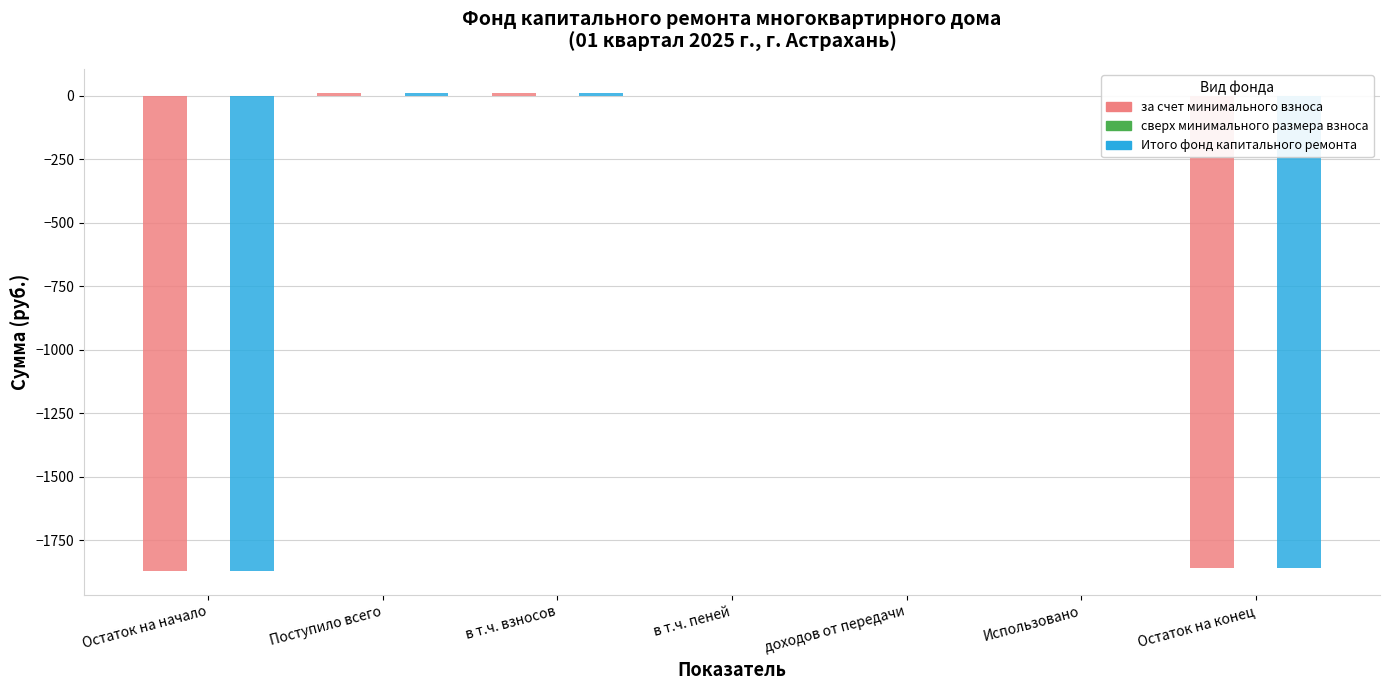

Is the value of Итого фонд капитального ремонта at Остаток на конец greater than the value of за счет минимального взноса at Использовано?

No